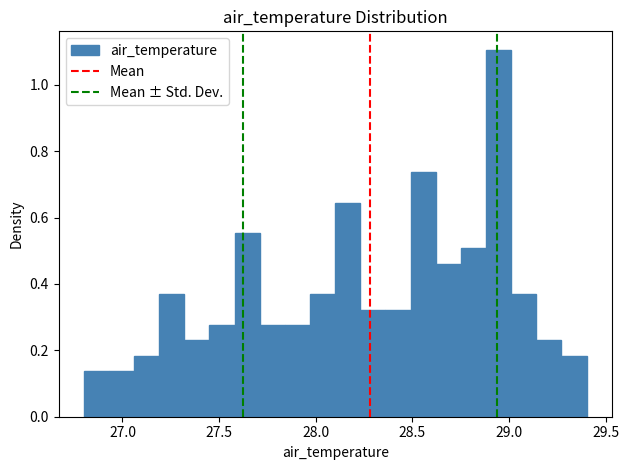

Read against the x-axis, roughly where is the centre of the tallest bar?

28.95